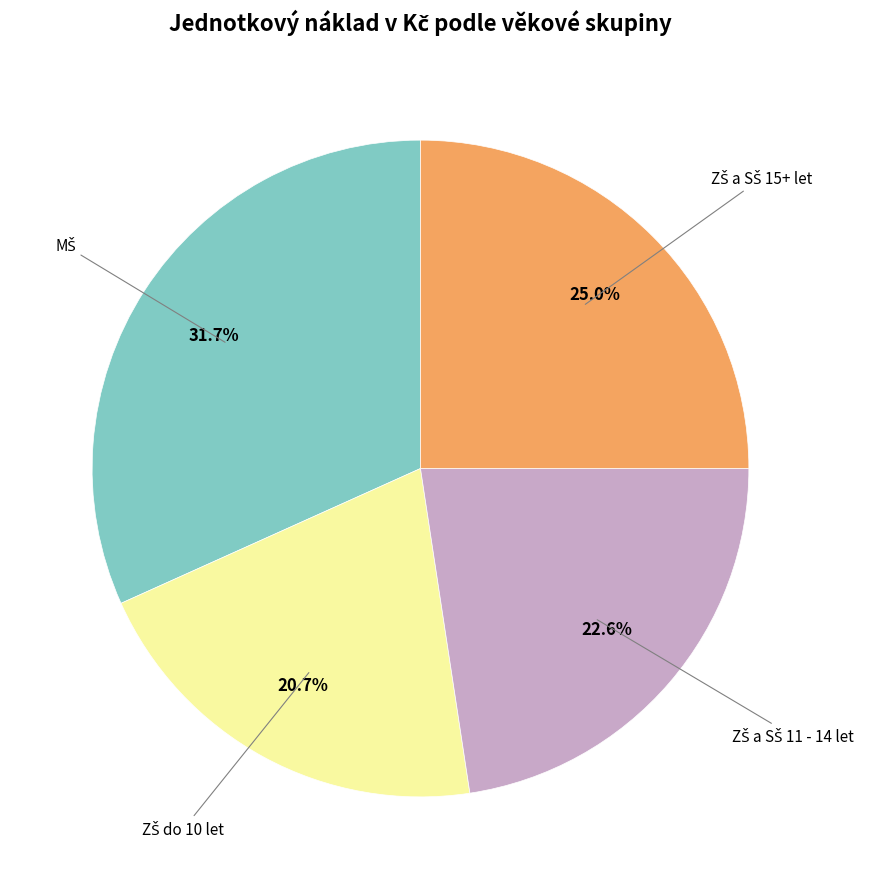

How many slices are in this pie chart?

4